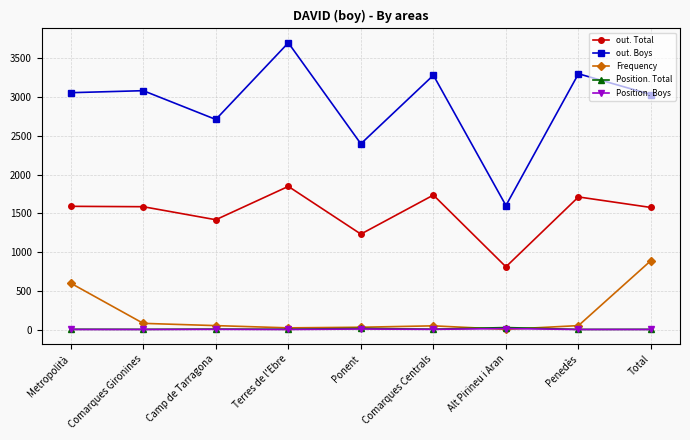

What is the label of the 1st point from the right?

Total